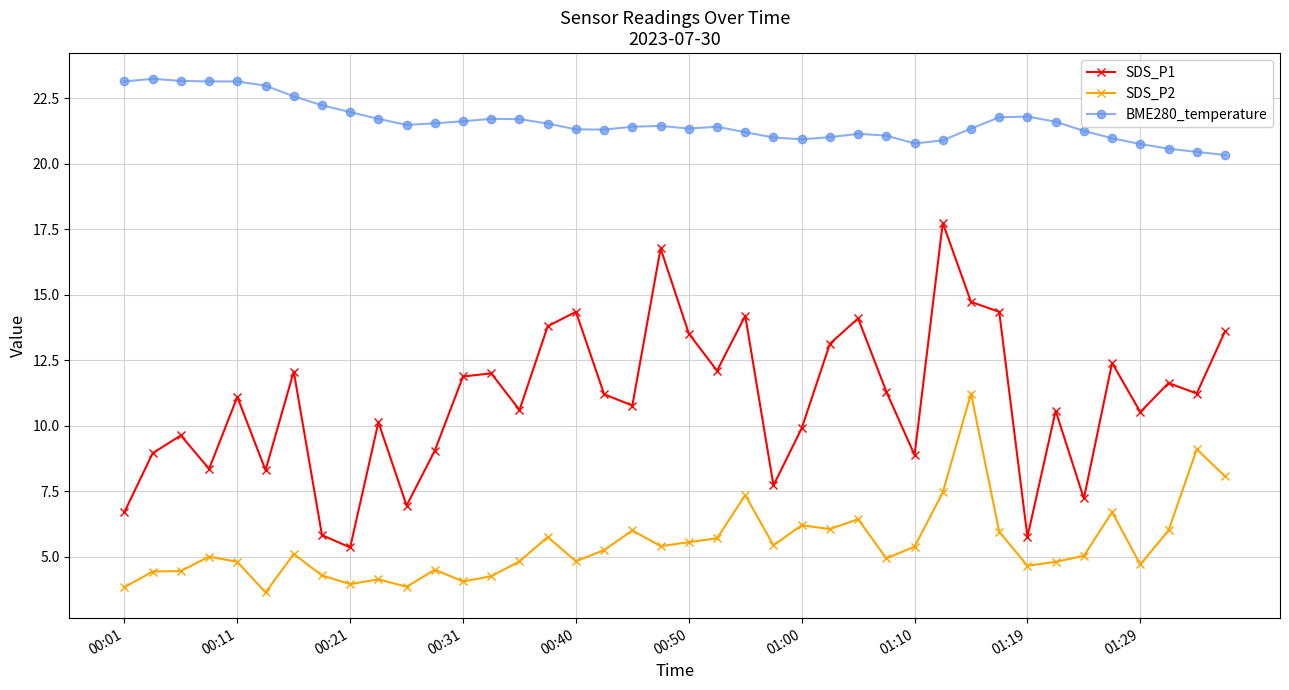

True or false: SDS_P2 and SDS_P1 intersect in this chart.

False